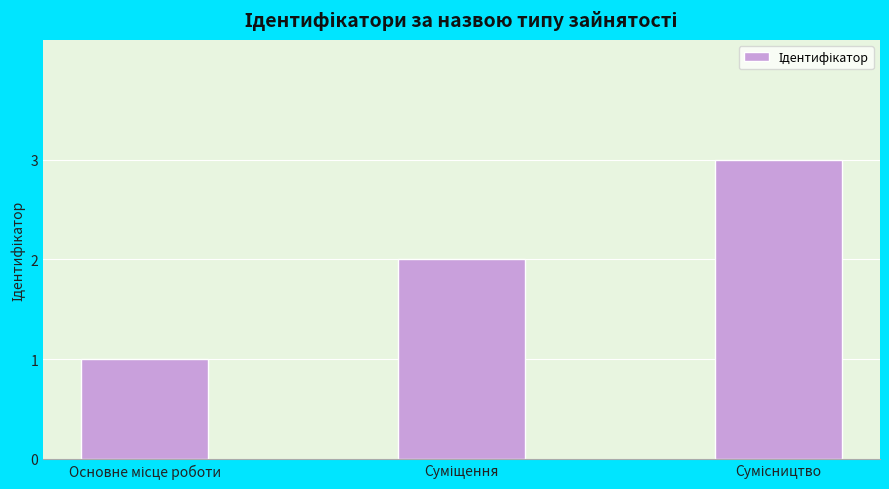

What is the greatest value displayed?

3